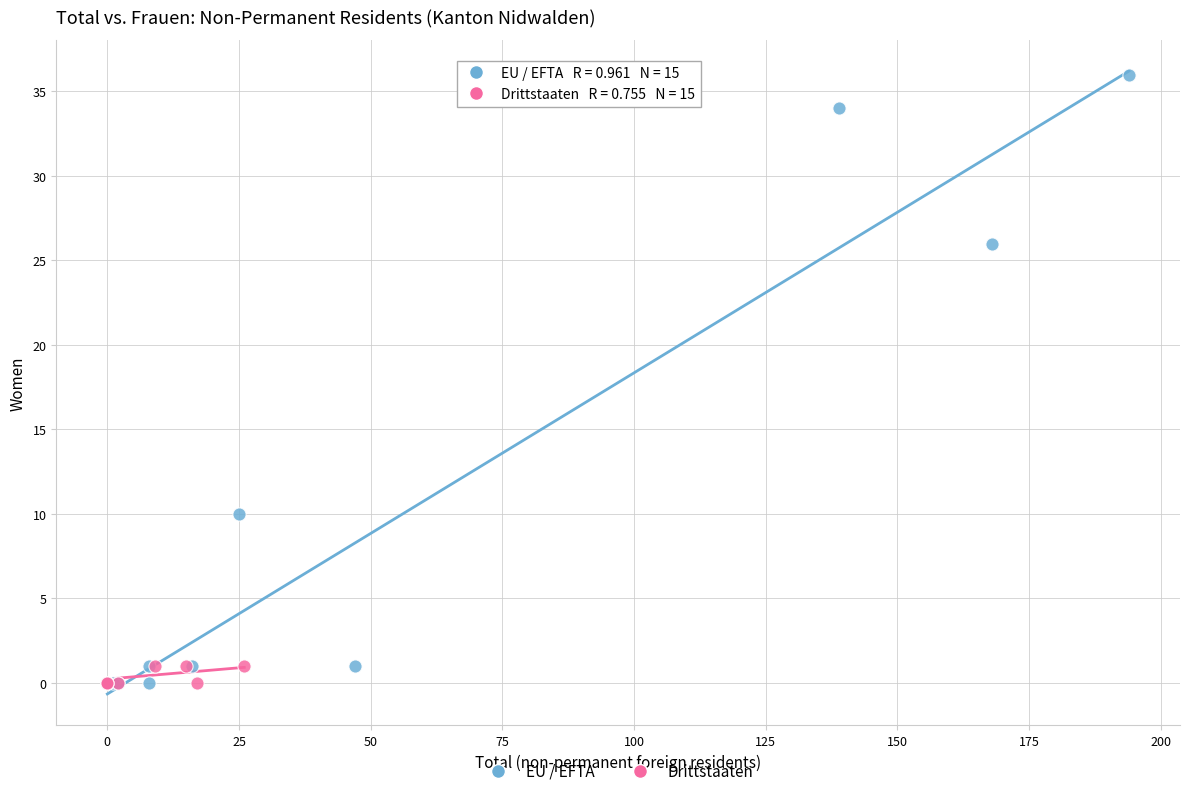

Which series reaches the maximum Y coordinate?

EU / EFTA